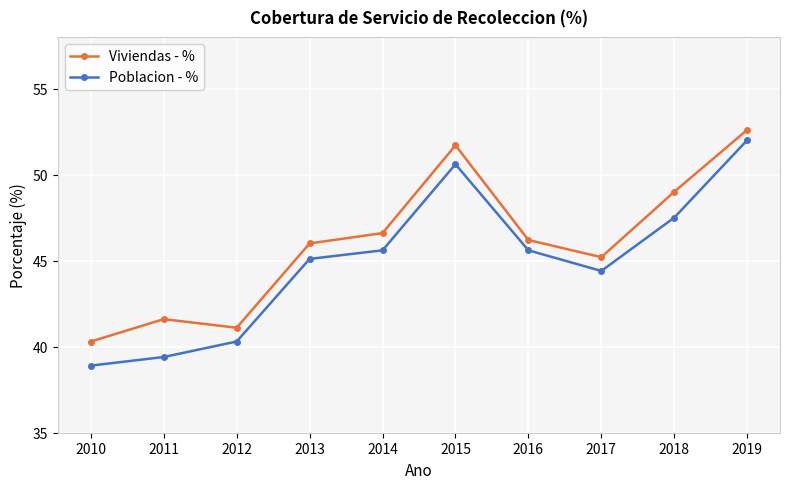

Reading left to right, what are all the values shown in this chart?

Viviendas - %: 2010=40.3	2011=41.6	2012=41.1	2013=46.0	2014=46.6	2015=51.7	2016=46.2	2017=45.2	2018=49.0	2019=52.6
Poblacion - %: 2010=38.9	2011=39.4	2012=40.3	2013=45.1	2014=45.6	2015=50.6	2016=45.6	2017=44.4	2018=47.5	2019=52.0